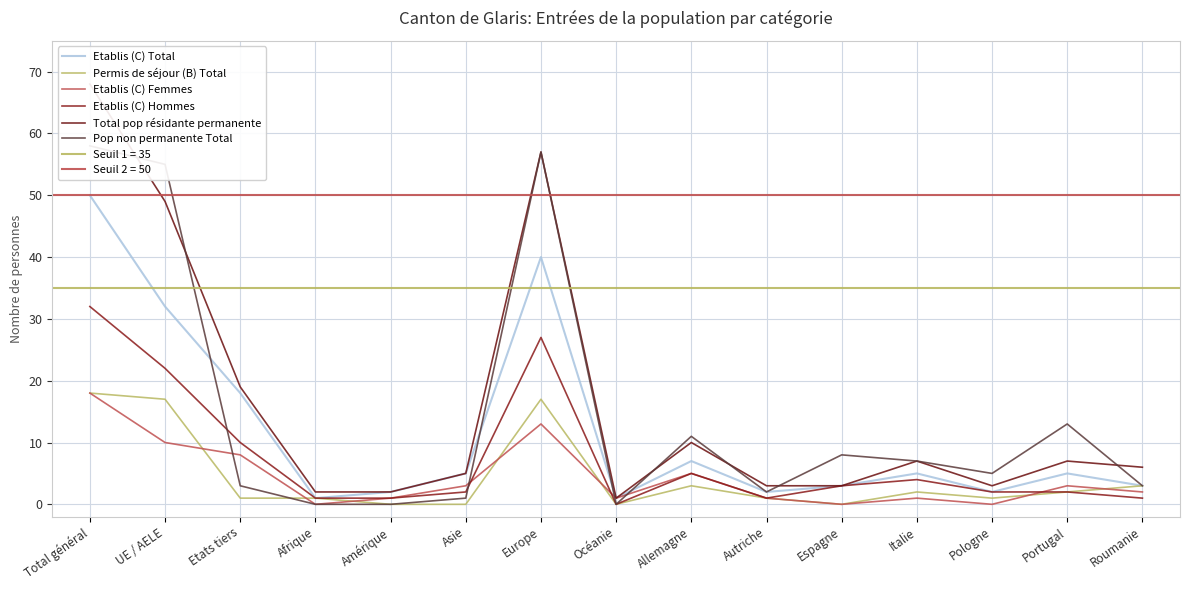

What is the difference between the second highest and minimum values in the Permis de séjour (B) Total series?

17